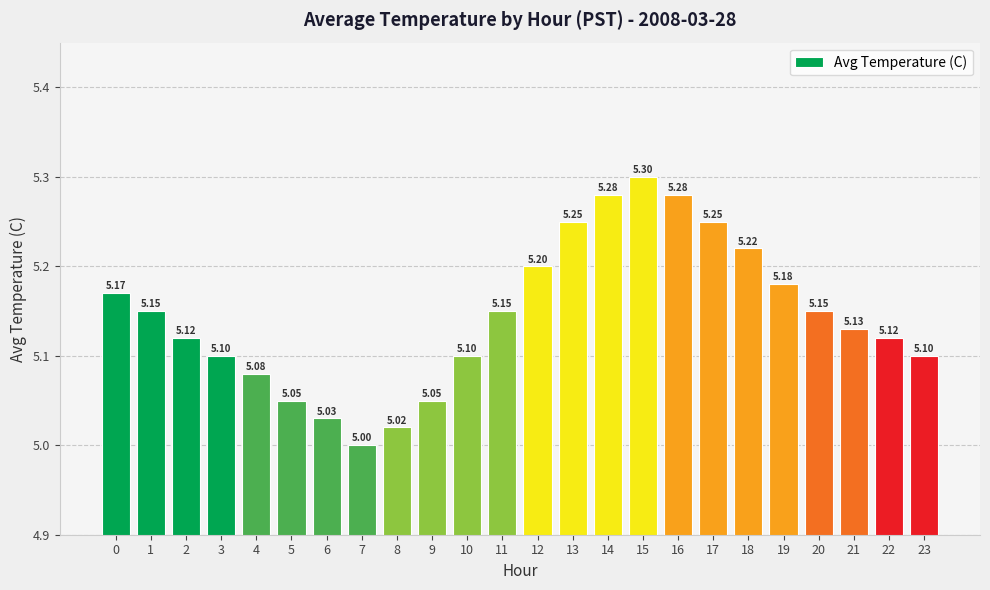

What is the ratio of the value at 3 to the value at 13?

1.0